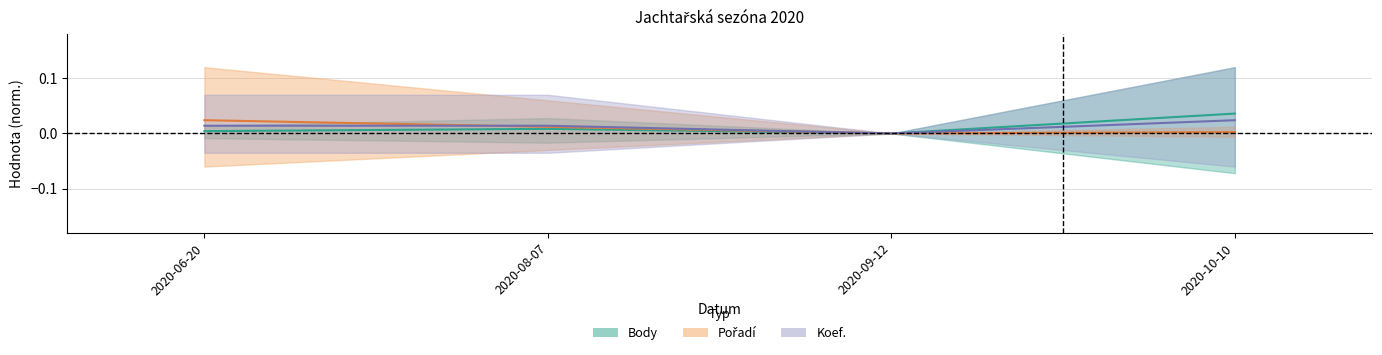

The value of Koef. at 2020-06-20 is 0.0. True or false?

False